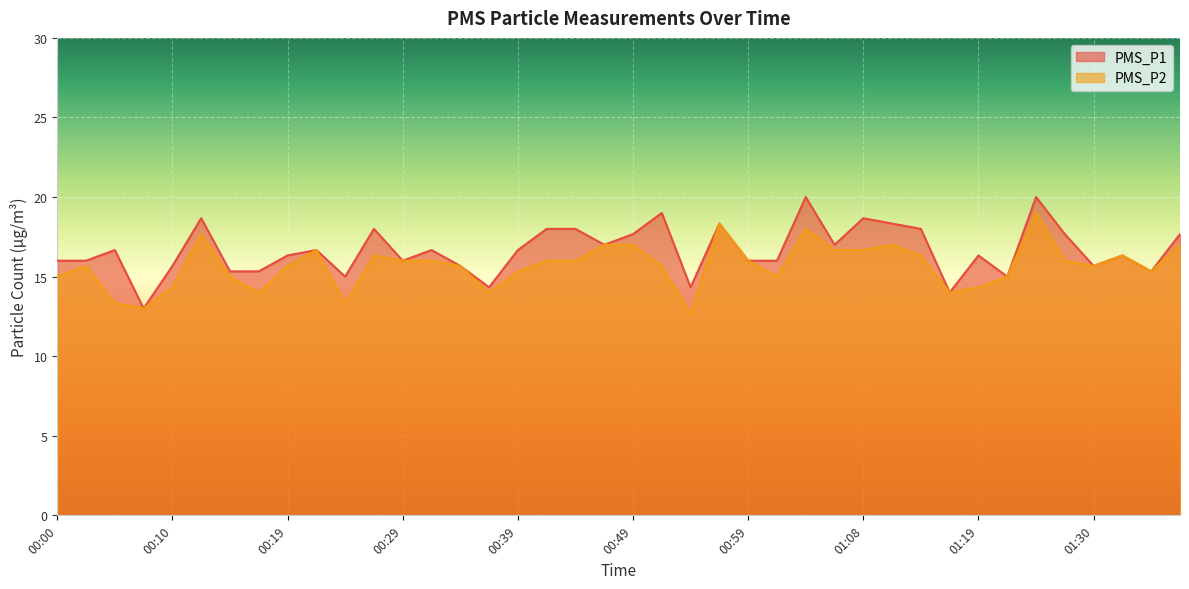

What is the label of the 17th point from the left?

00:39